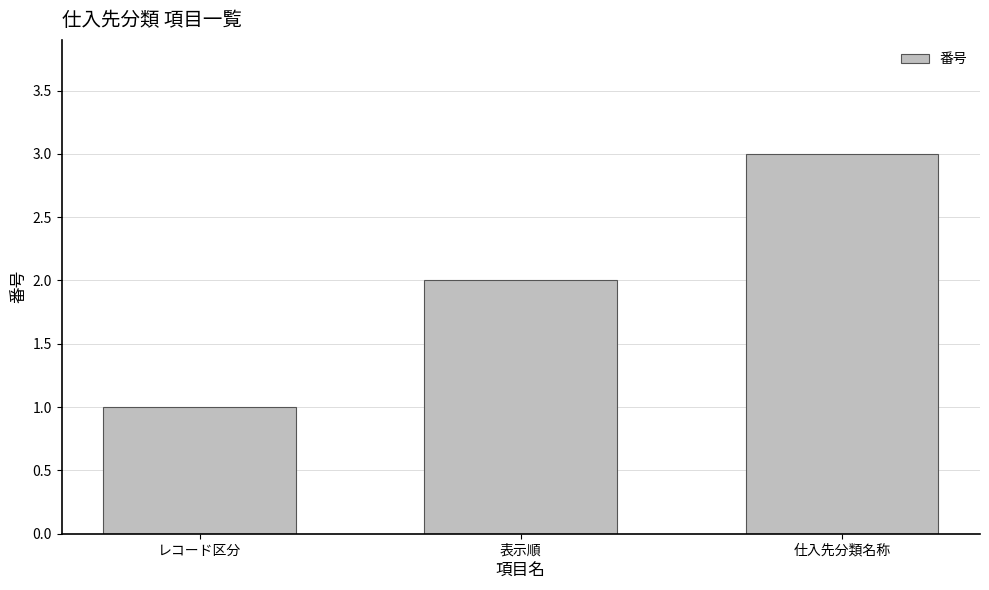

What is the value of the 3rd bar from the left?

3